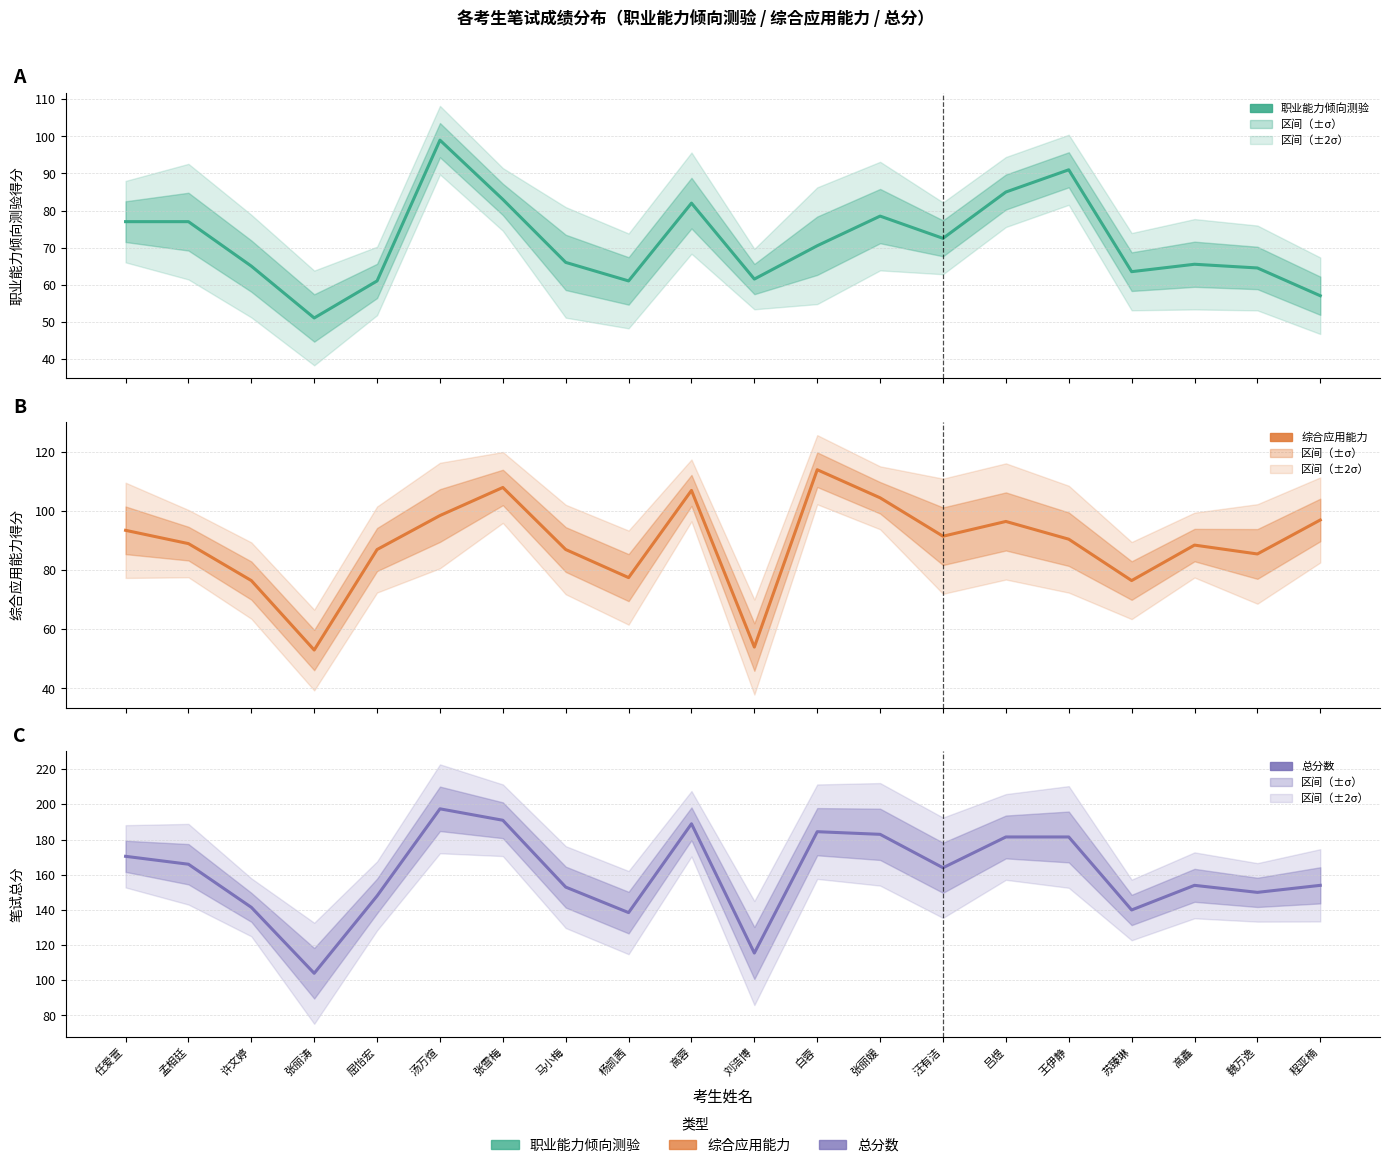

What are all the series names shown in the legend?

职业能力倾向测验, 综合应用能力, 总分数